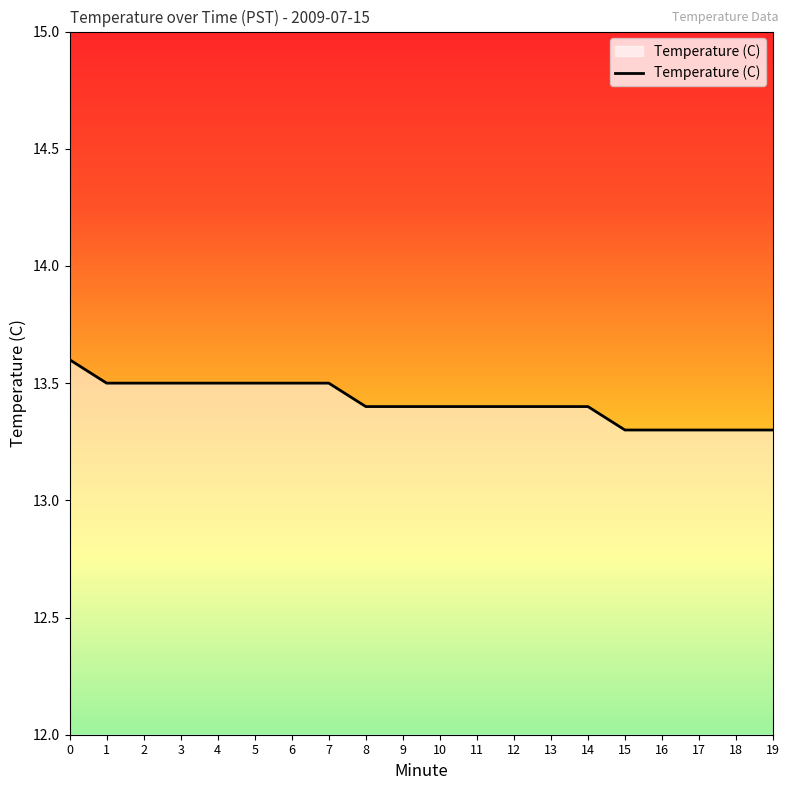

The chart shows a value of 13.4 at 11. True or false?

True